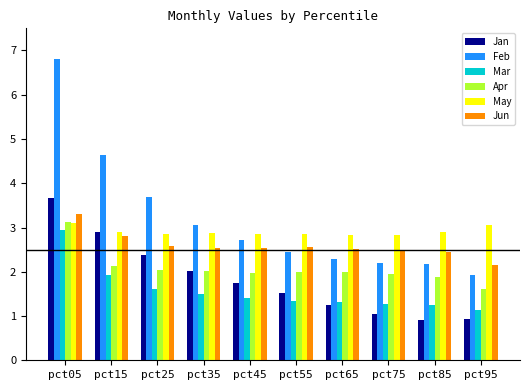

Which series changed the most between pct45 and pct95?

Jan